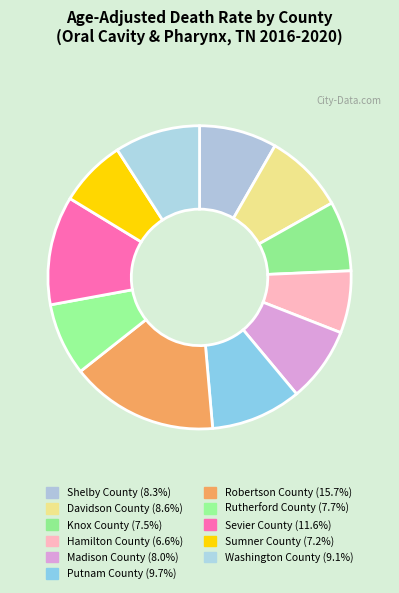

How many slices are in this pie chart?

11